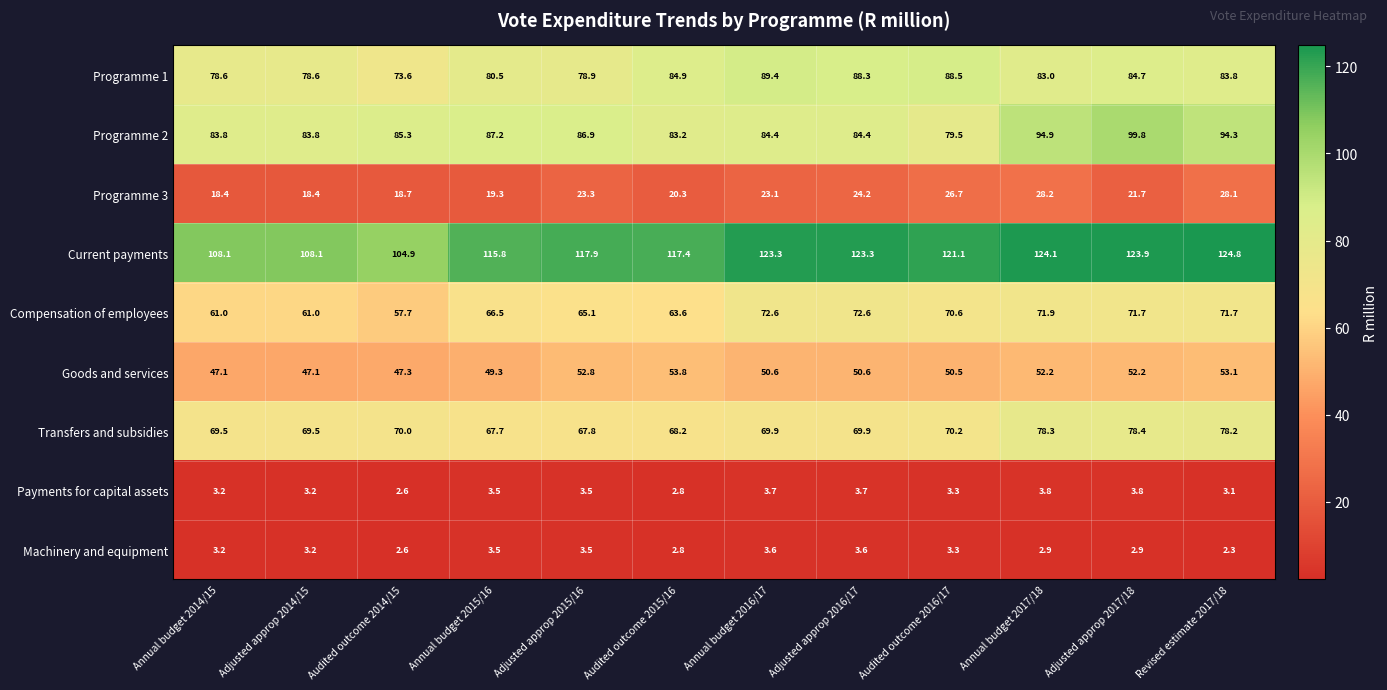

Count the number of data series in this chart.

9